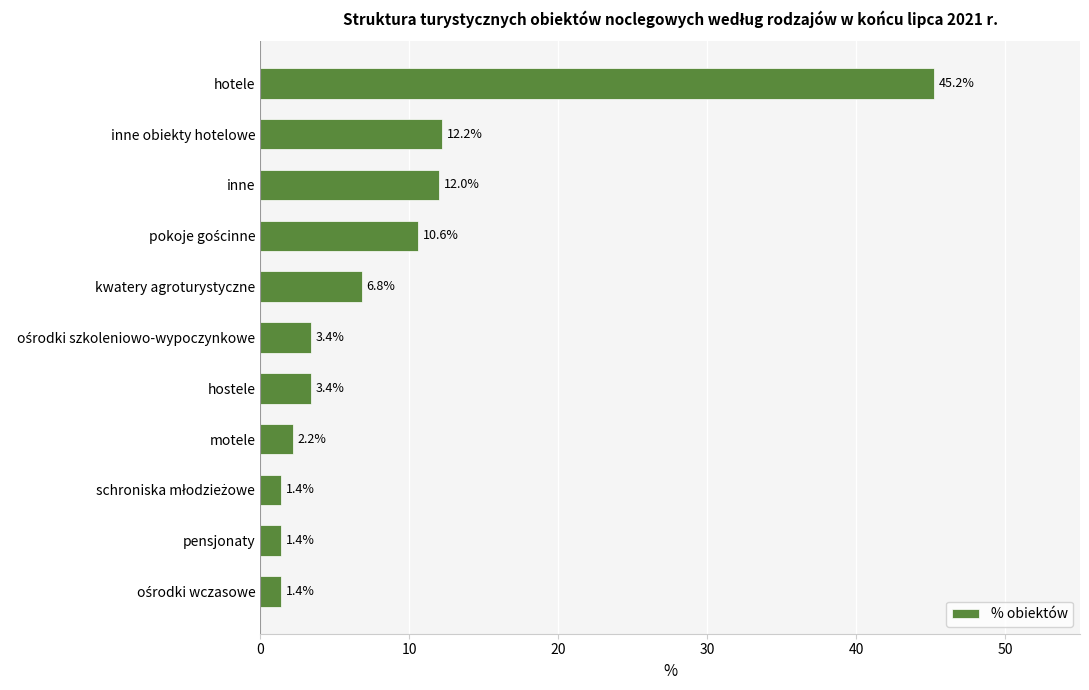

Reading bottom to top, list all the values displayed in this chart.

1.4	1.4	1.4	2.2	3.4	3.4	6.8	10.6	12.0	12.2	45.2